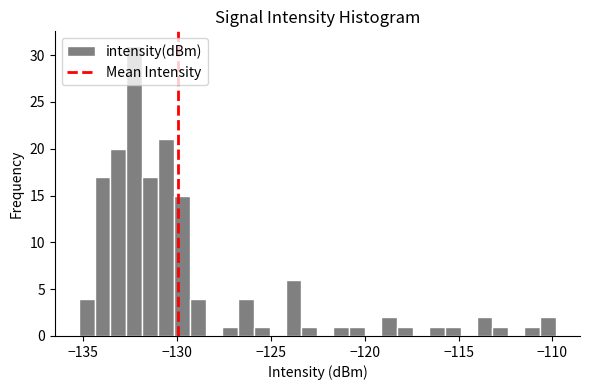

Around what value on the x-axis is the tallest bar? Give the approximate position of its centre, as read against the axis.

-132.5